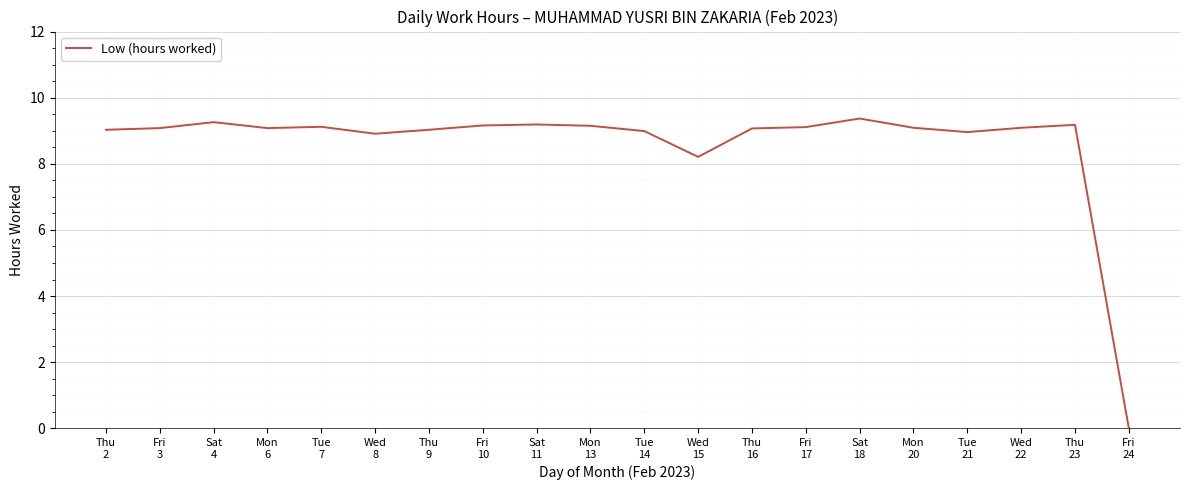

What is the maximum value shown in the chart?

9.4